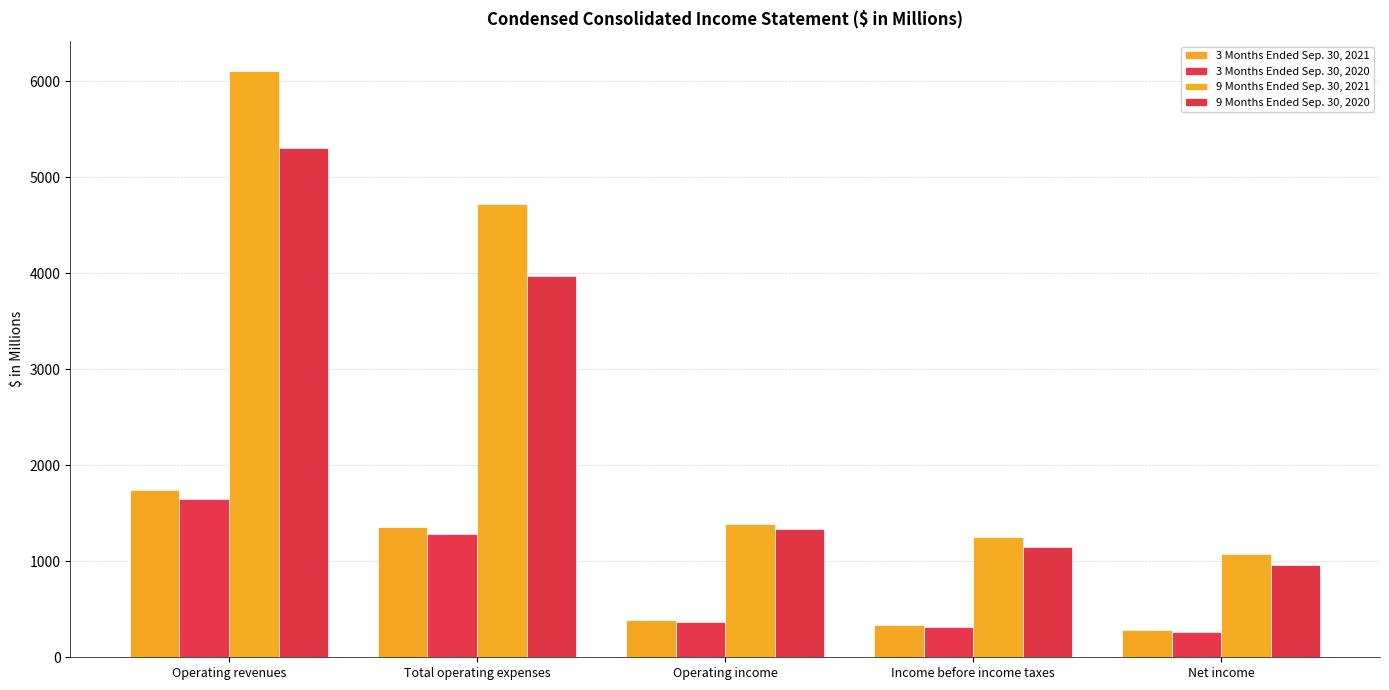

At which label is 9 Months Ended Sep. 30, 2020 closest to 3135?

Total operating expenses